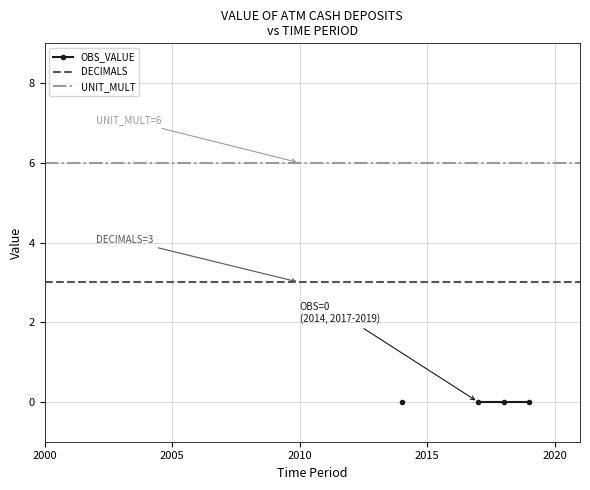

True or false: DECIMALS and UNIT_MULT cross at least once.

False